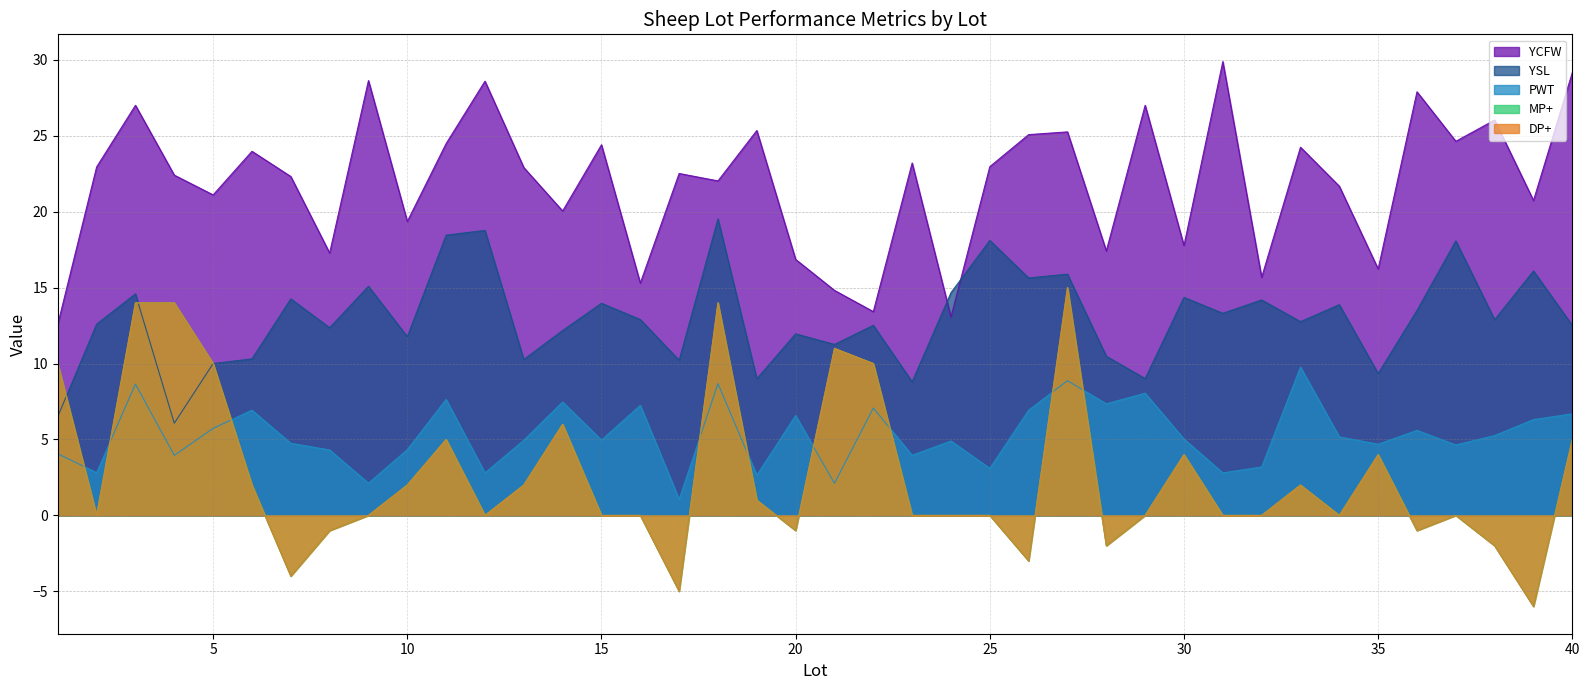

What is the smallest value displayed?

-6.0